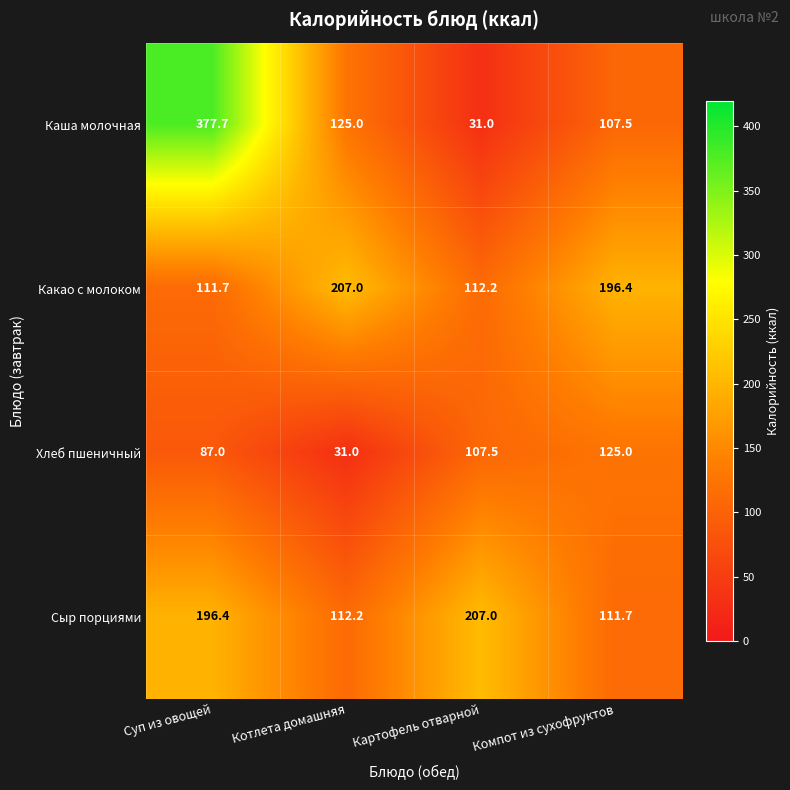

What is the lowest value of the Какао с молоком series?

111.7